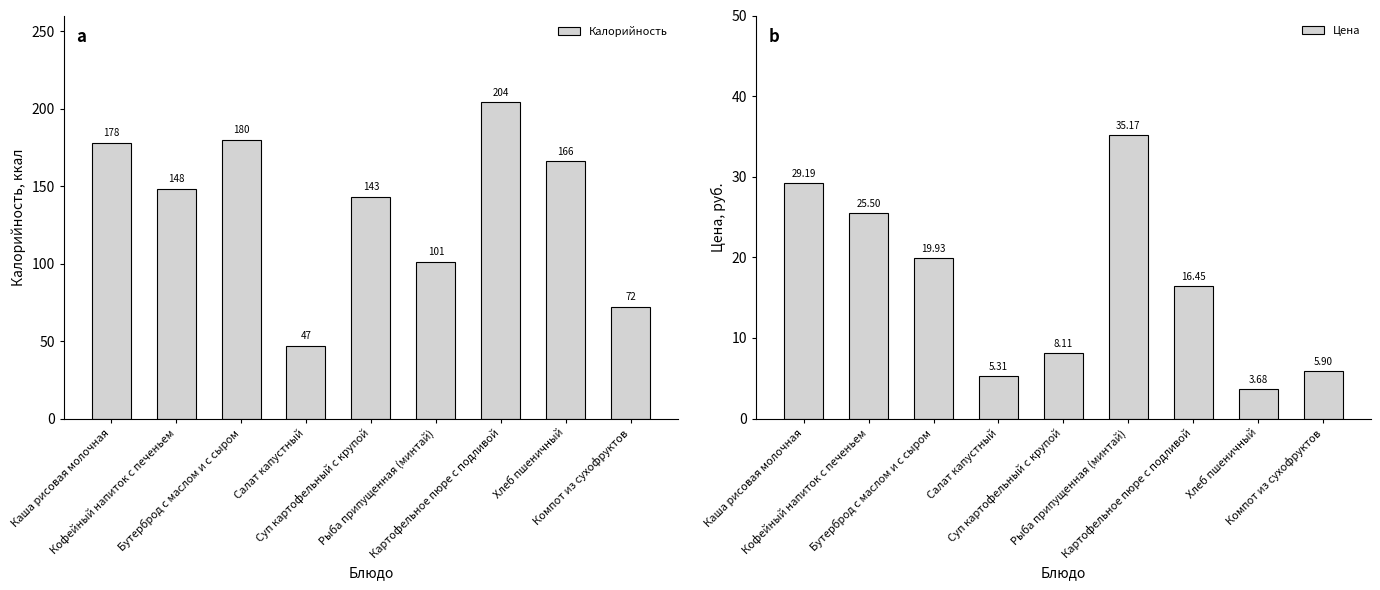

List the labels in order of Цена value, smallest first.

Хлеб пшеничный, Салат капустный, Компот из сухофруктов, Суп картофельный с крупой, Картофельное пюре с подливой, Бутерброд с маслом и с сыром, Кофейный напиток с печеньем, Каша рисовая молочная, Рыба припущенная (минтай)